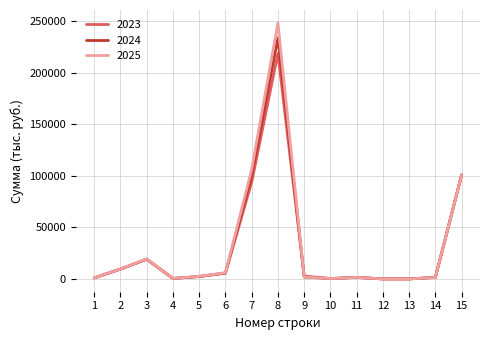

Which series has the widest spread of values?

2025